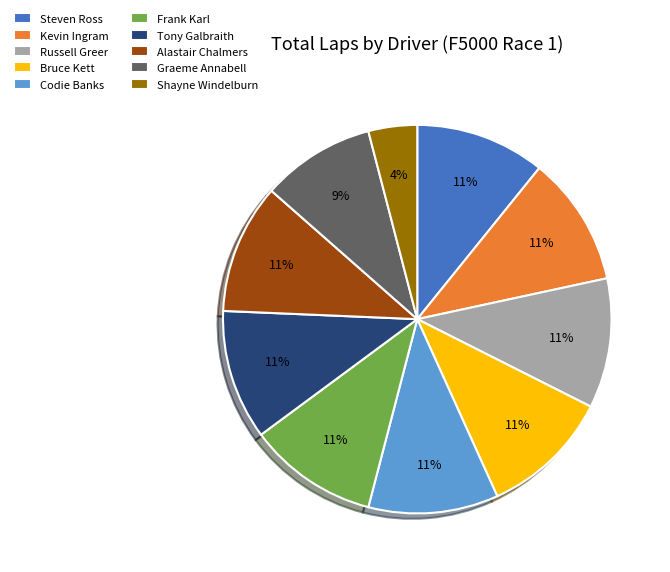

Which slice is the smallest?

Shayne Windelburn